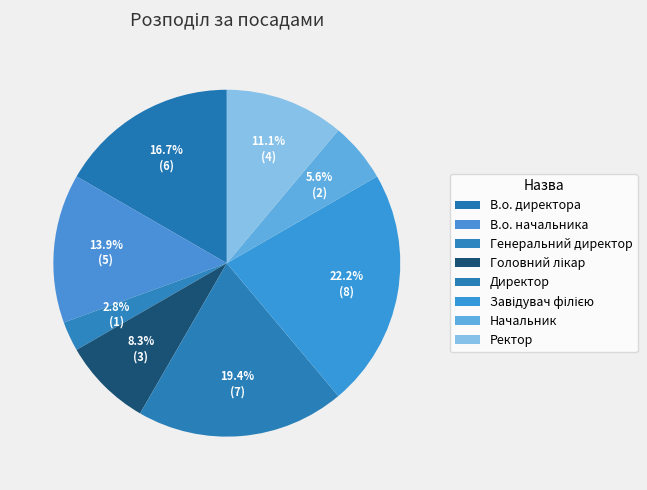

Combined, what portion of the pie is Генеральний директор and В.о. директора?

19.4%